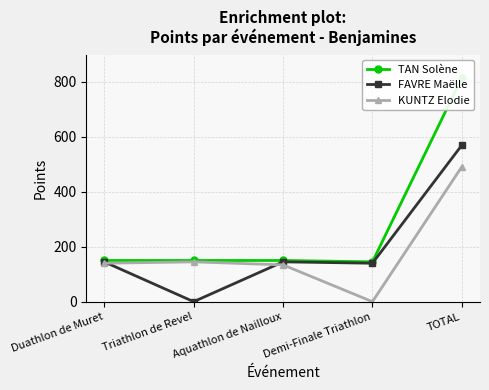

Between Aquathlon de Nailloux and TOTAL, which series saw the biggest shift?

TAN Solène